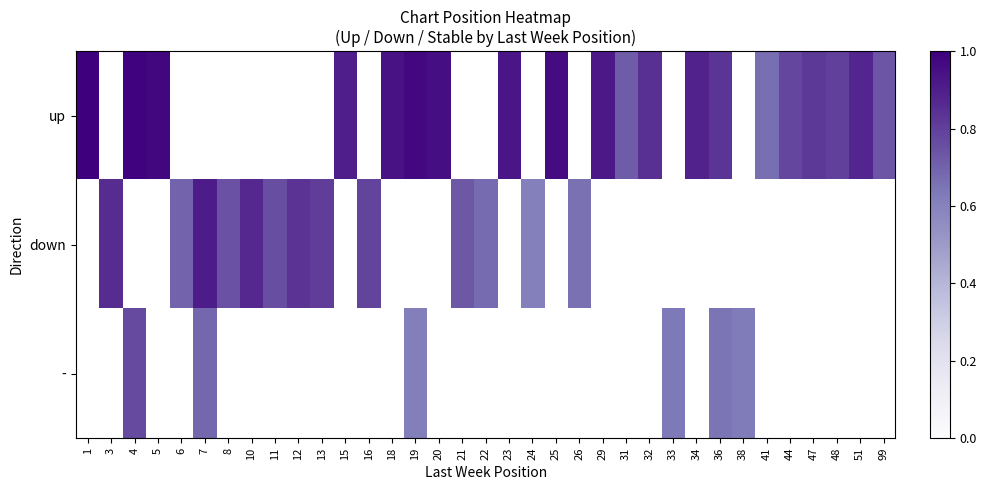

How many distinct data groups are displayed?

3